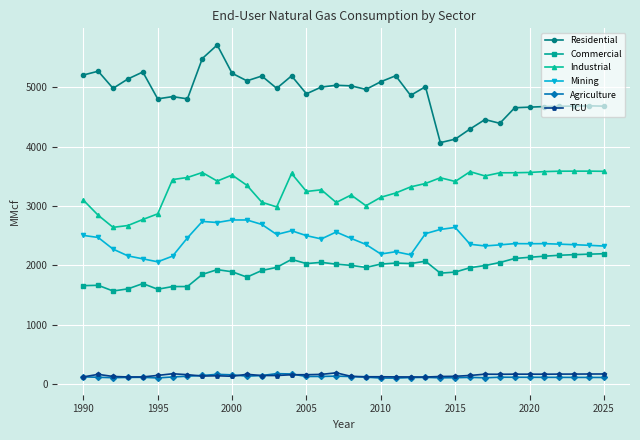

What is the difference between the maximum and minimum values in the Agriculture series?

74.4